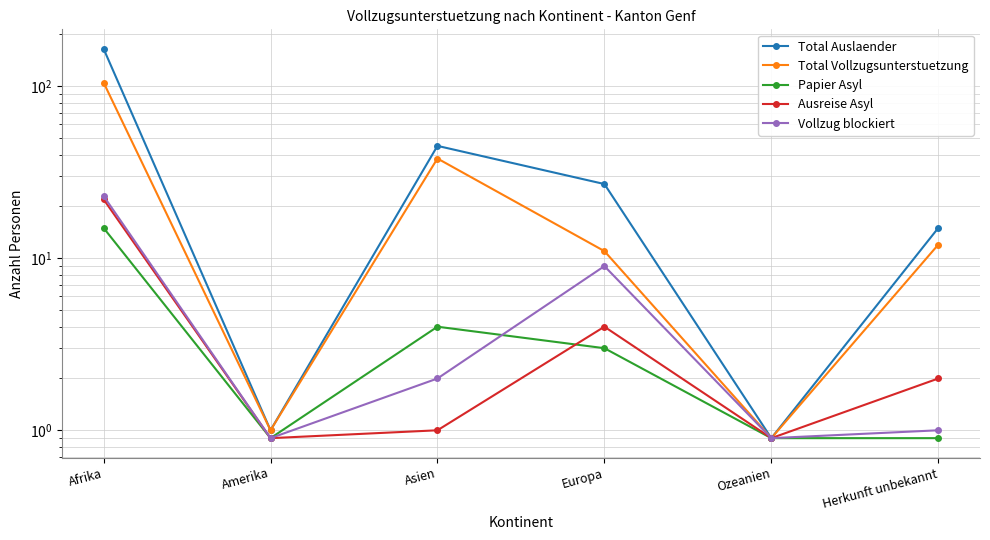

The value of Ausreise Asyl at Herkunft unbekannt is 2.0. True or false?

True